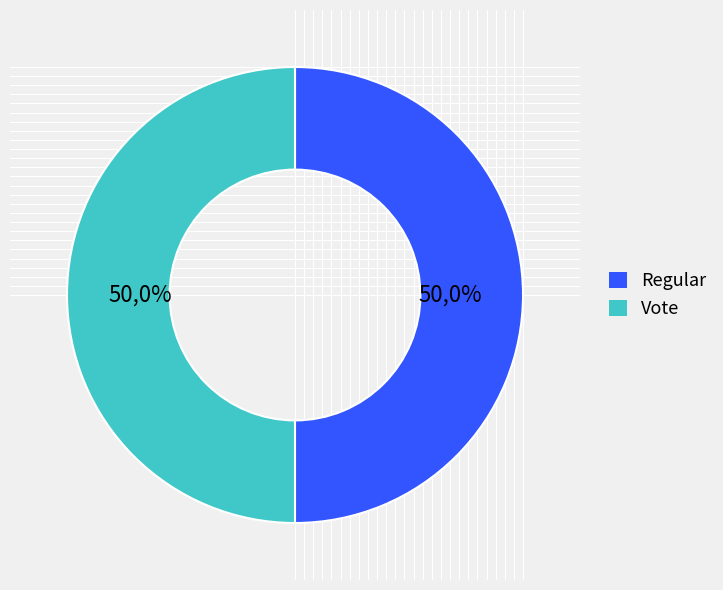

Rank the categories by value from lowest to highest.

Vote, Regular